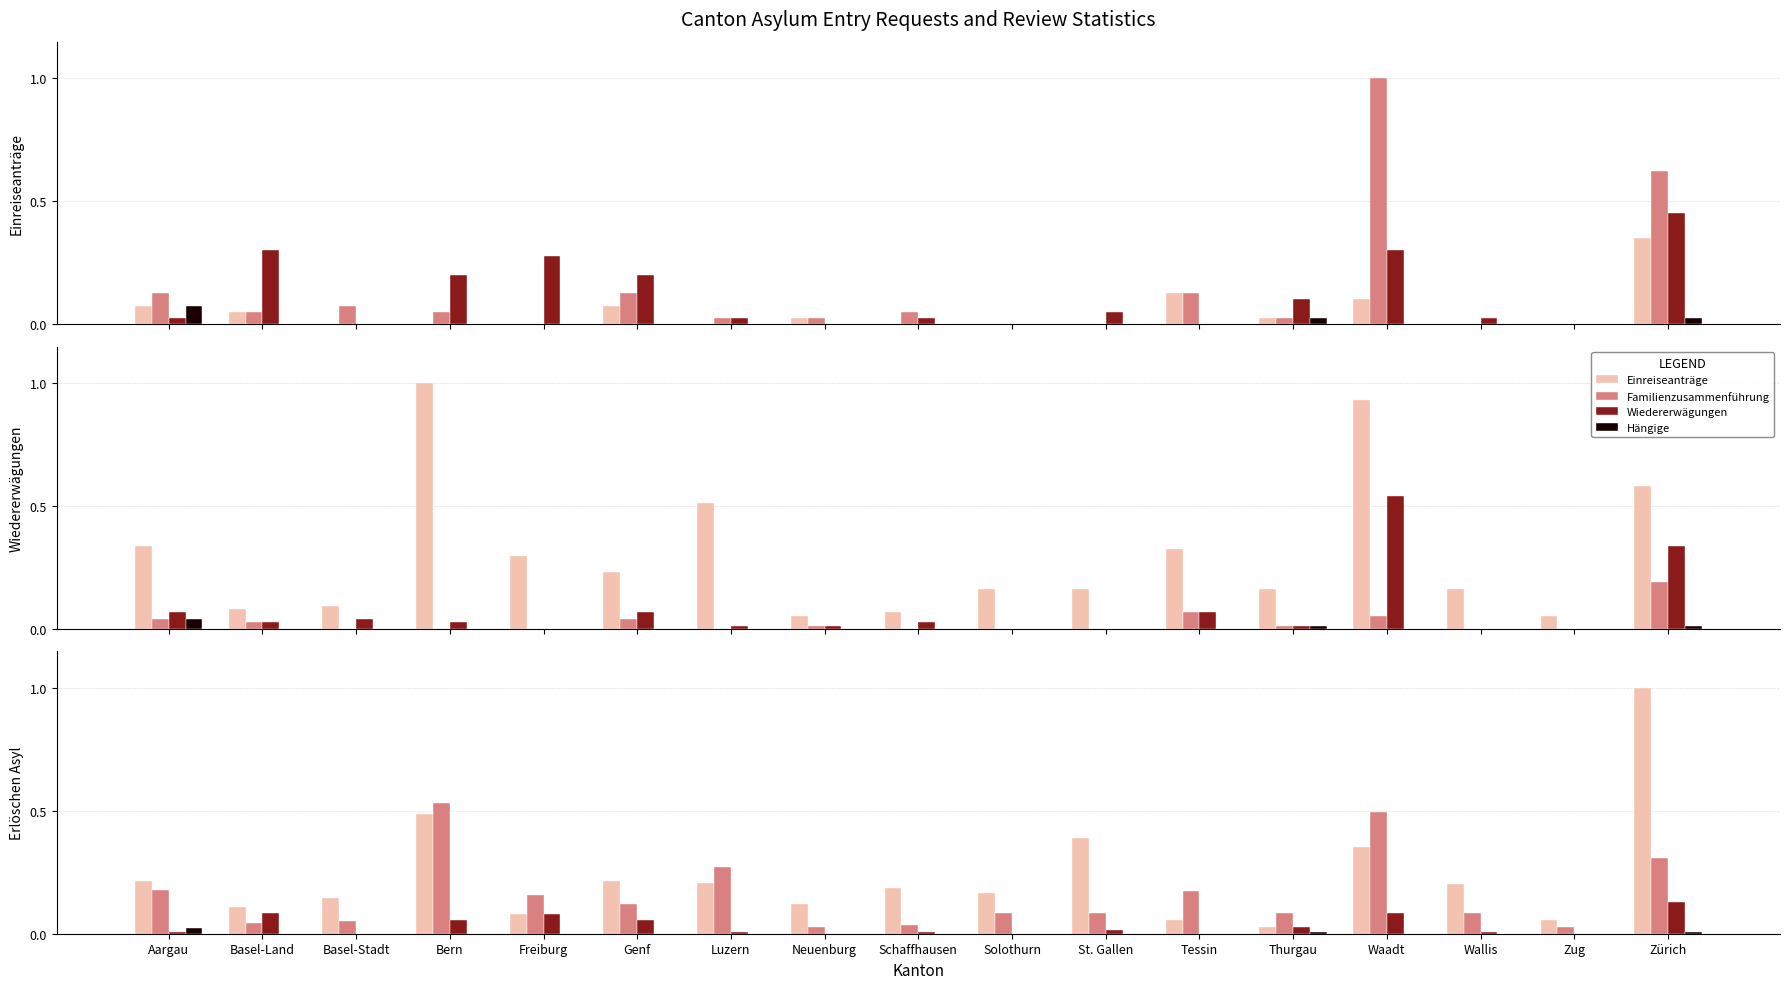

What is the difference between the highest and lowest values at Wallis?

0.2